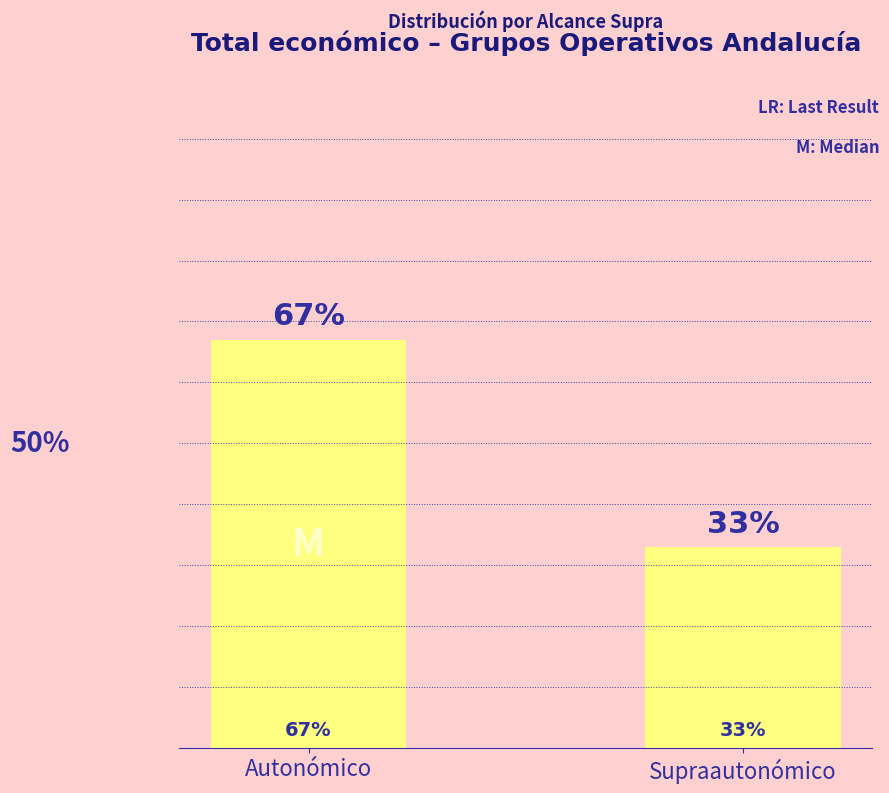

Between Autonómico and Supraautonómico, which is larger?

Autonómico